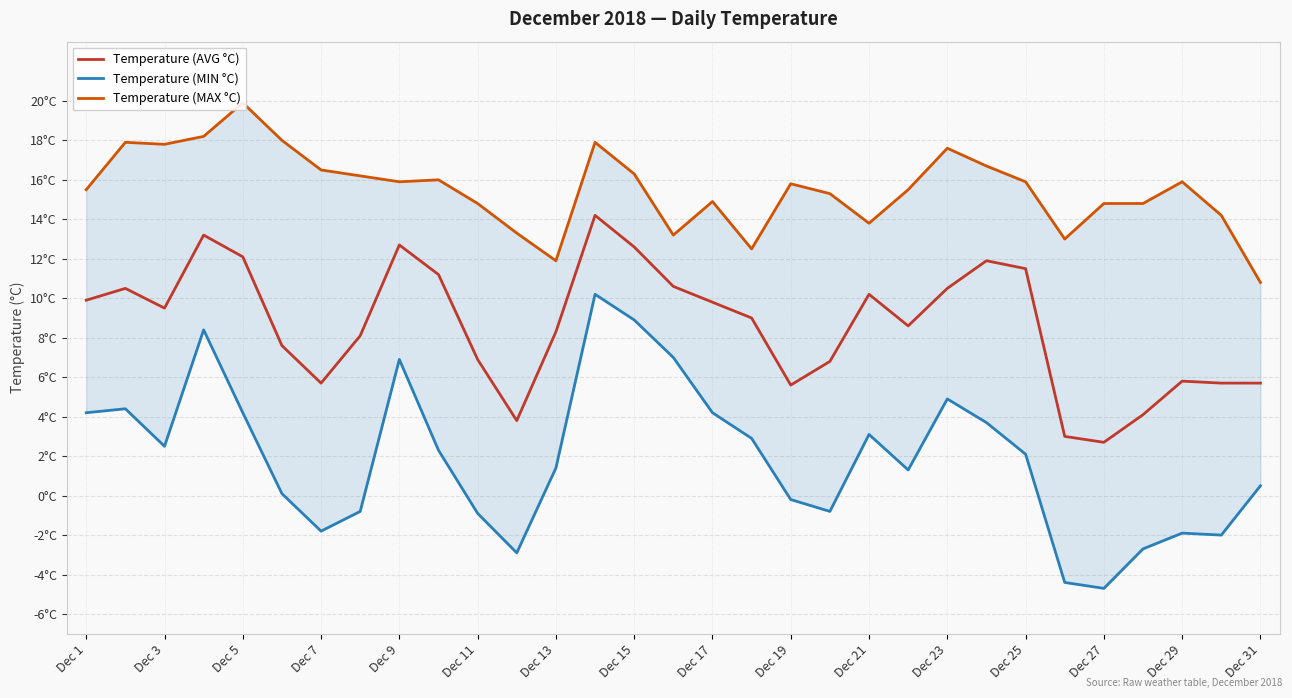

Reading left to right, list all the values displayed in this chart.

Temperature (AVG °C): 9.9	10.5	9.5	13.2	12.1	7.6	5.7	8.1	12.7	11.2	6.9	3.8	8.3	14.2	12.6	10.6	9.8	9.0	5.6	6.8	10.2	8.6	10.5	11.9	11.5	3.0	2.7	4.1	5.8	5.7	5.7
Temperature (MIN °C): 4.2	4.4	2.5	8.4	4.2	0.1	-1.8	-0.8	6.9	2.3	-0.9	-2.9	1.4	10.2	8.9	7.0	4.2	2.9	-0.2	-0.8	3.1	1.3	4.9	3.7	2.1	-4.4	-4.7	-2.7	-1.9	-2.0	0.5
Temperature (MAX °C): 15.5	17.9	17.8	18.2	19.9	18.0	16.5	16.2	15.9	16.0	14.8	13.3	11.9	17.9	16.3	13.2	14.9	12.5	15.8	15.3	13.8	15.5	17.6	16.7	15.9	13.0	14.8	14.8	15.9	14.2	10.8